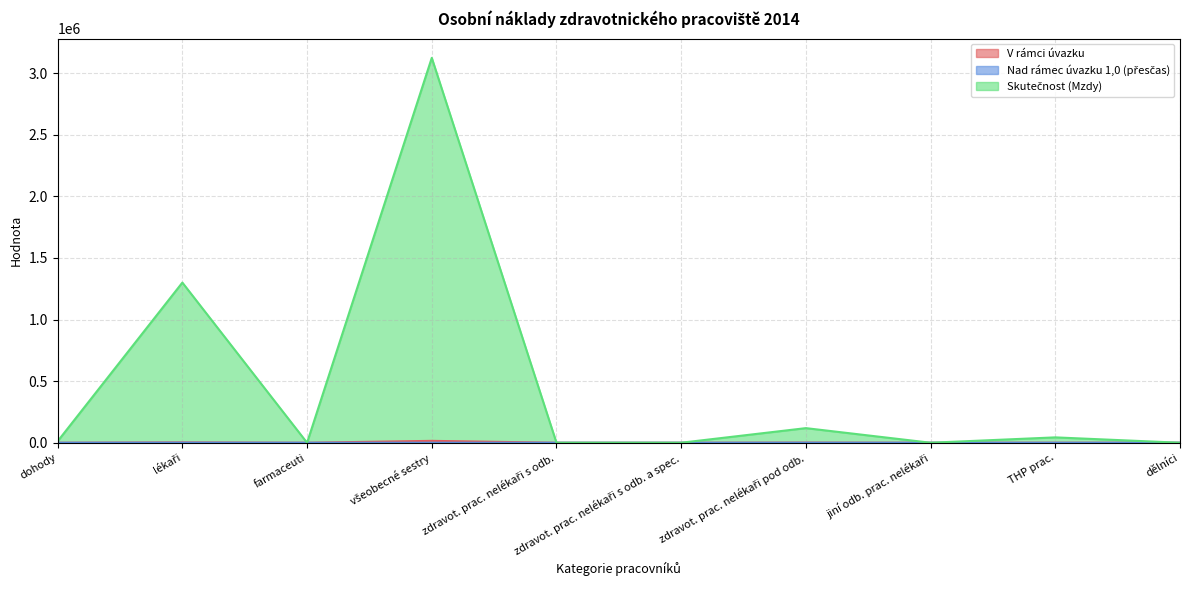

True or false: Nad rámec úvazku 1,0 (přesčas) and V rámci úvazku cross at least once.

False